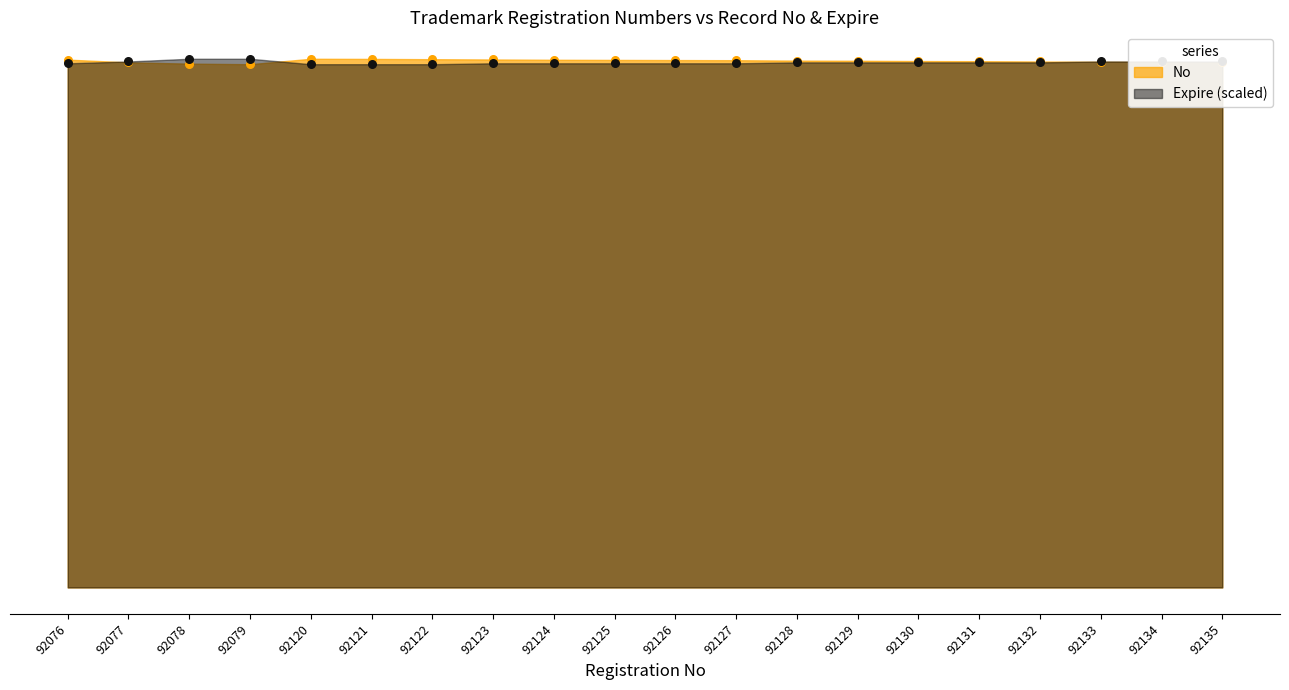

Is the value of No at 92130 greater than the value of Expire at 92133?

Yes